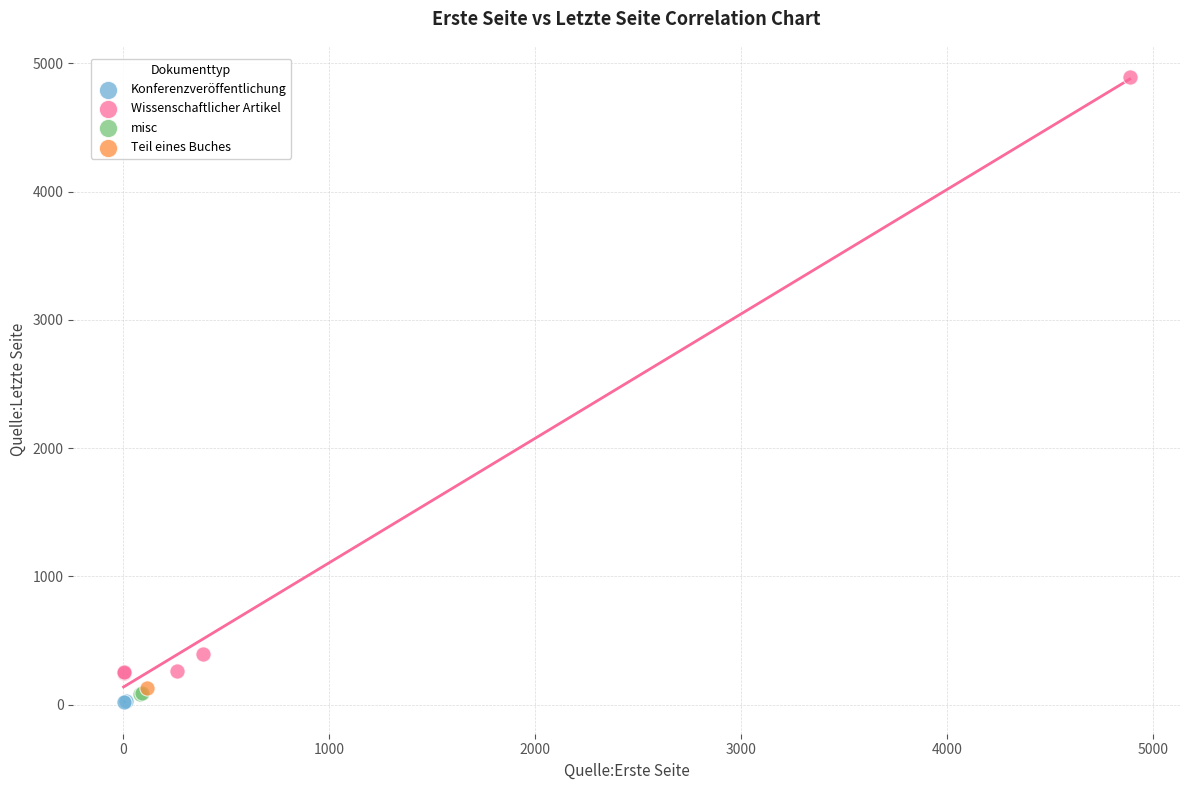

Which series reaches the maximum Y coordinate?

Wissenschaftlicher Artikel